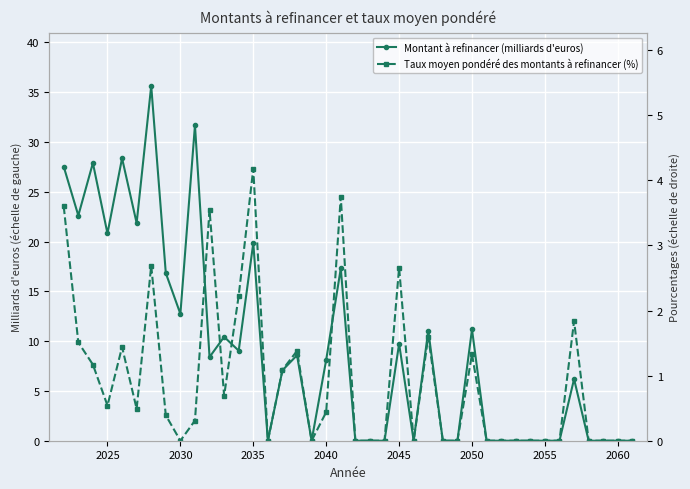

Is the value of Taux moyen pondéré des montants à refinancer (%) at 36 greater than the value of Montant à refinancer (milliards d'euros) at 24?

No